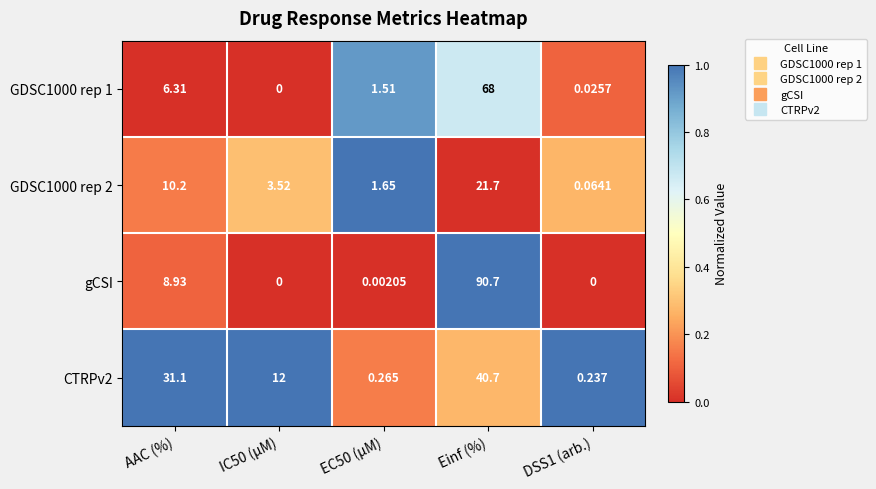

Which series has the largest total across all categories?

gCSI